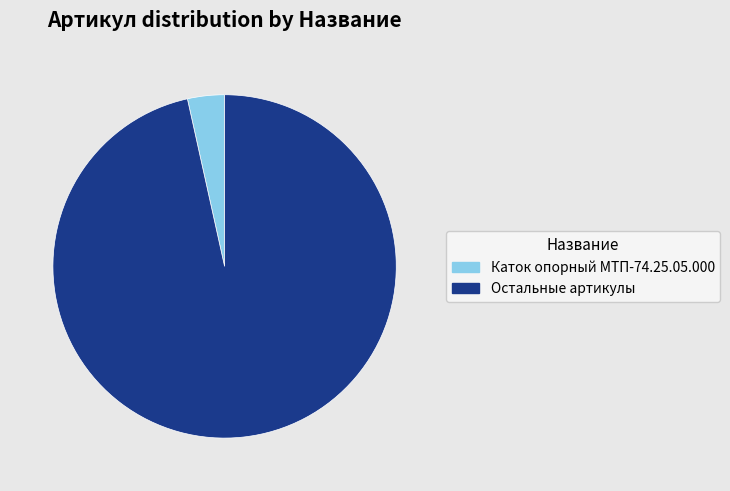

Is the sum of Остальные артикулы and Каток опорный МТП-74.25.05.000 greater than half?

Yes